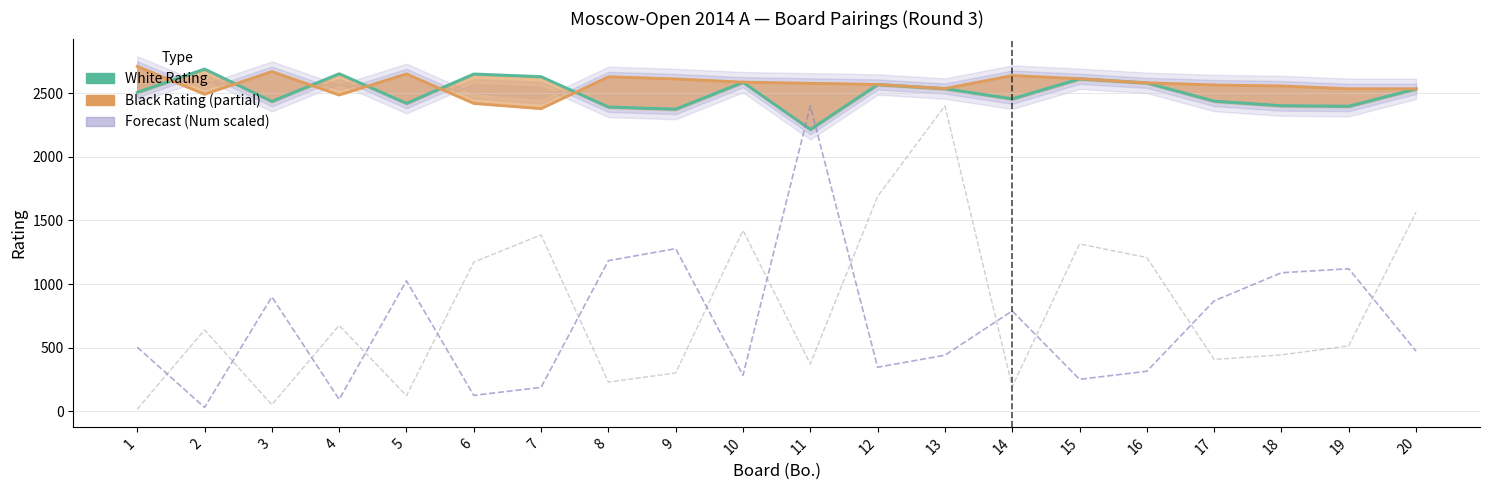

What is the difference between the highest and lowest values at 11?

2203.7